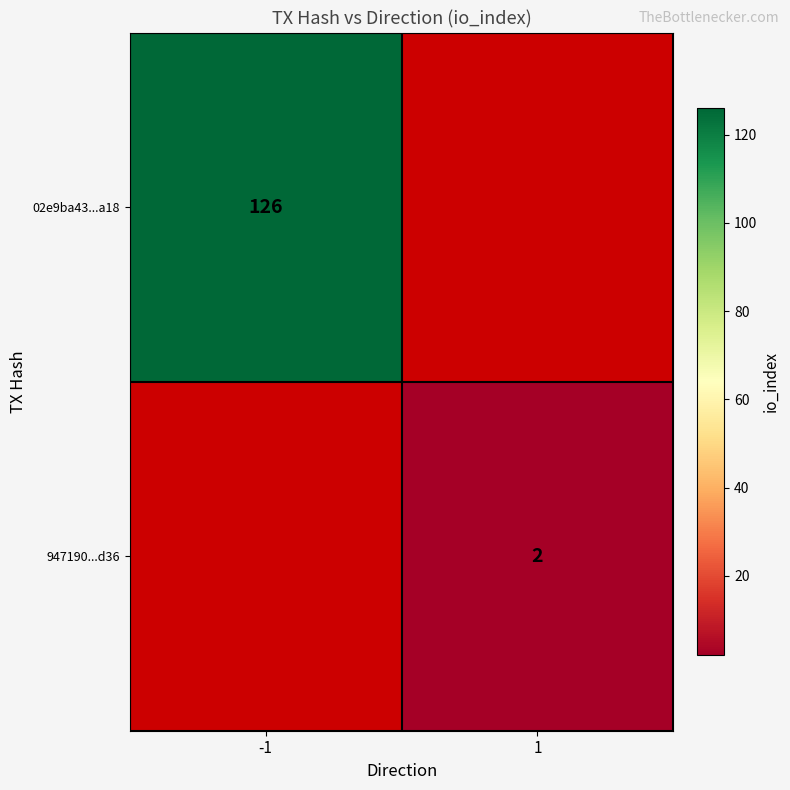

What is the smallest value displayed?

2.0